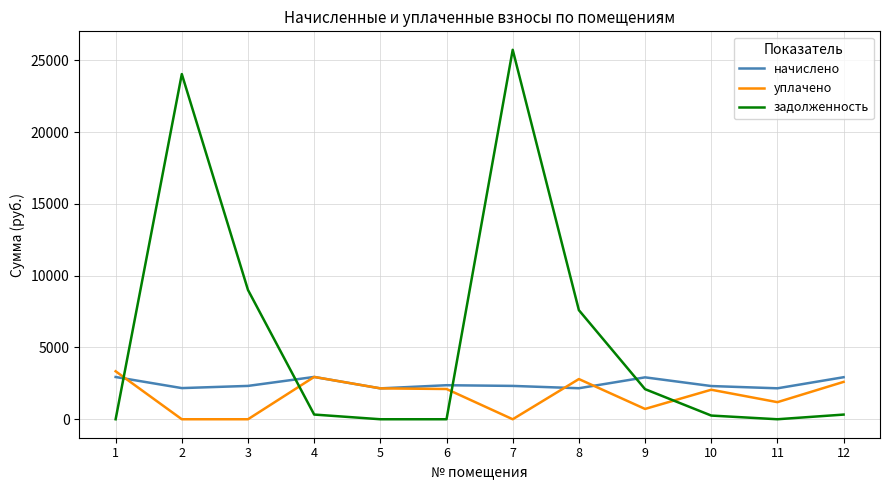

Between 5 and 7, which series saw the biggest shift?

задолженность